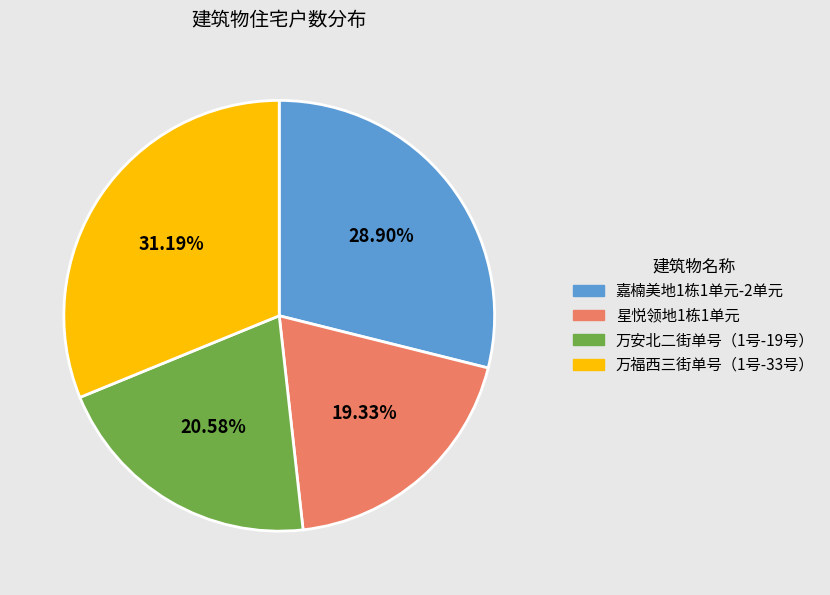

To the nearest percent, what is the difference between the largest and smallest slice percentages?

12%